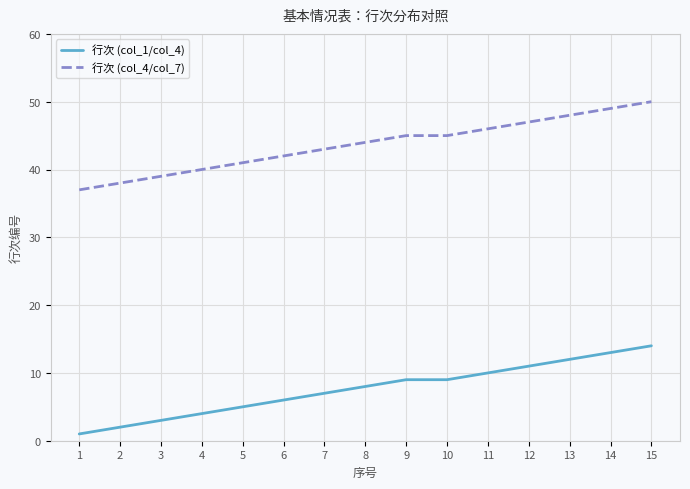

Reading right to left, extract all data points from this chart.

行次 (col_1/col_4): 15=14	14=13	13=12	12=11	11=10	10=9	9=9	8=8	7=7	6=6	5=5	4=4	3=3	2=2	1=1
行次 (col_4/col_7): 15=50	14=49	13=48	12=47	11=46	10=45	9=45	8=44	7=43	6=42	5=41	4=40	3=39	2=38	1=37